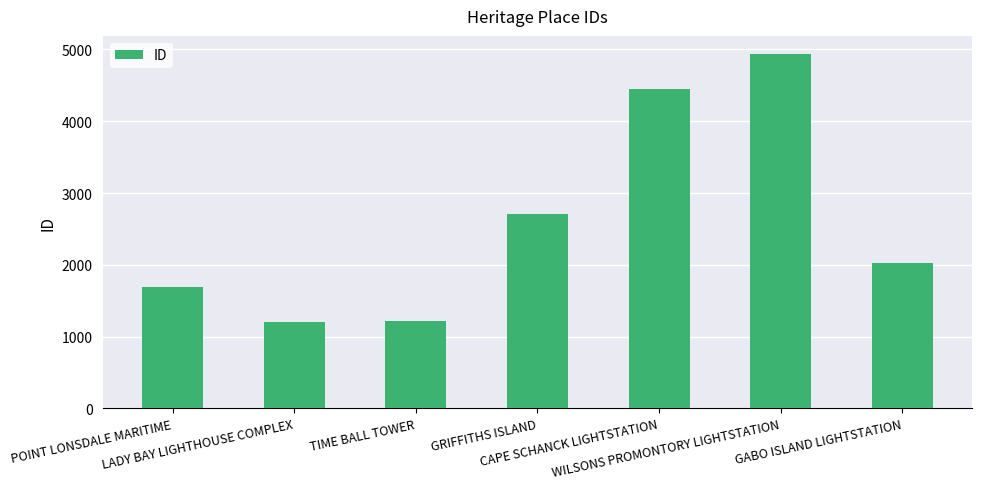

Reading right to left, extract all data points from this chart.

2022	4942	4443	2711	1222	1197	1693